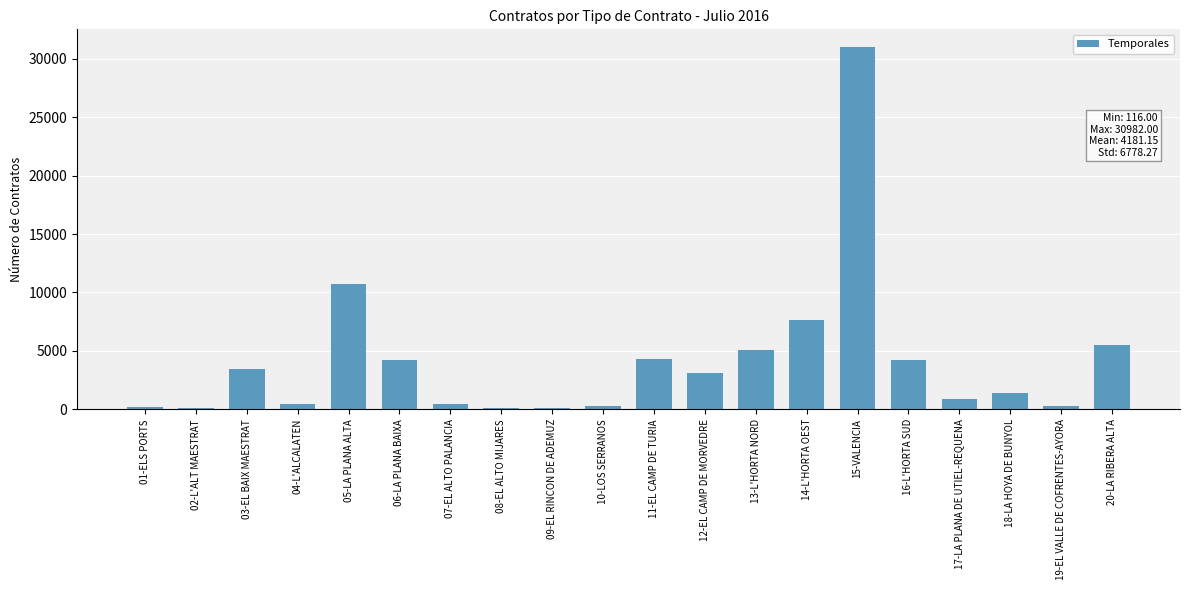

Is it true that the value at 13-L'HORTA NORD is 5046?

True